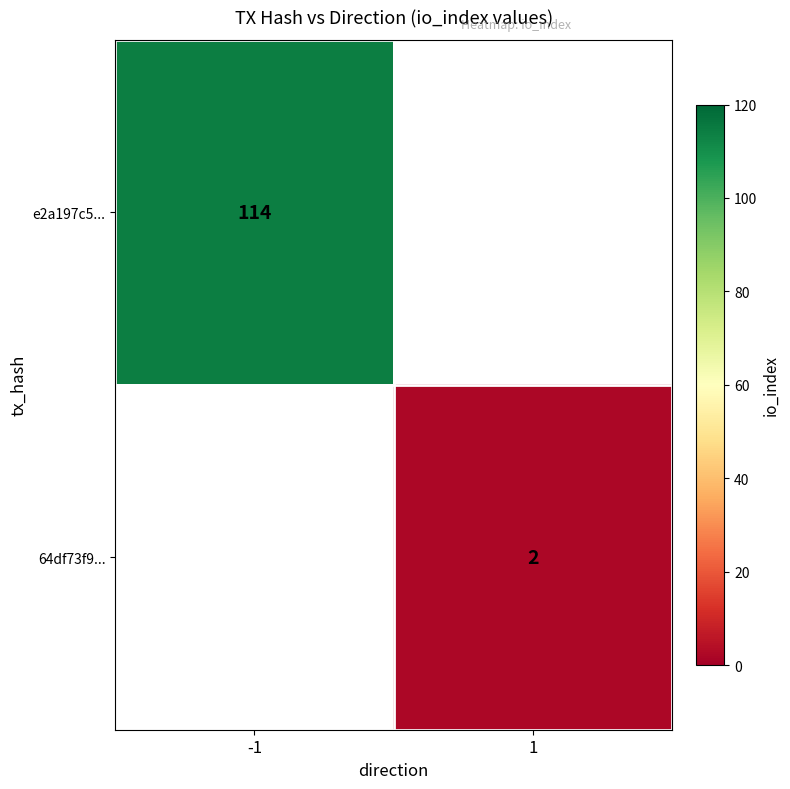

Is the value of 64df73f9... at 1 greater than the value of e2a197c5... at -1?

No